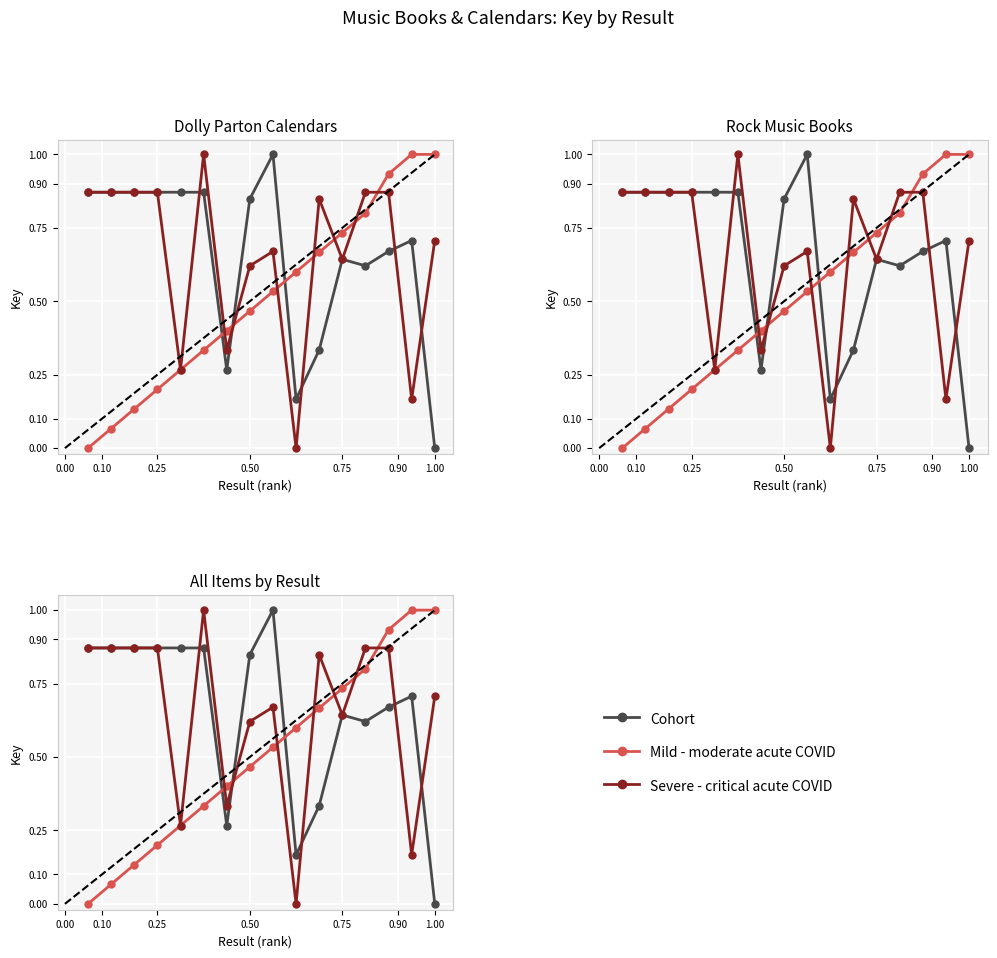

What is the difference between the maximum and minimum values in the Mild - moderate acute COVID series?

1.0